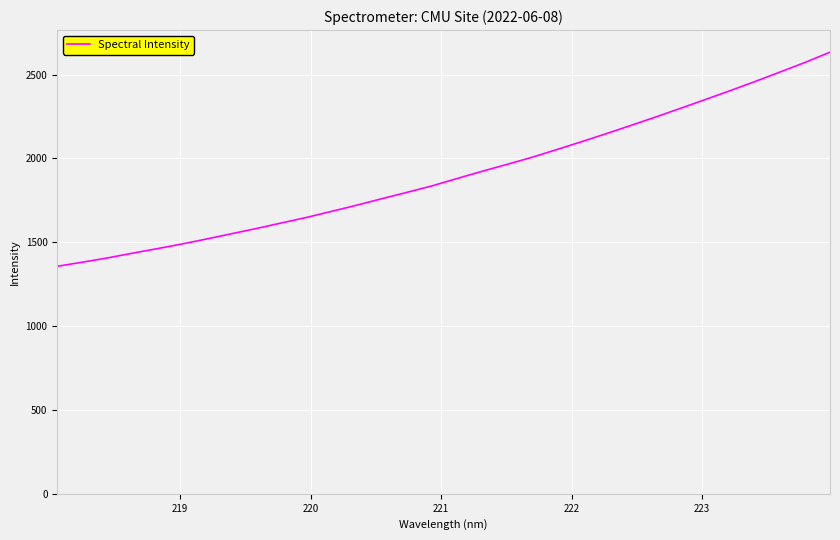

What is the minimum value shown in the chart?

1356.7